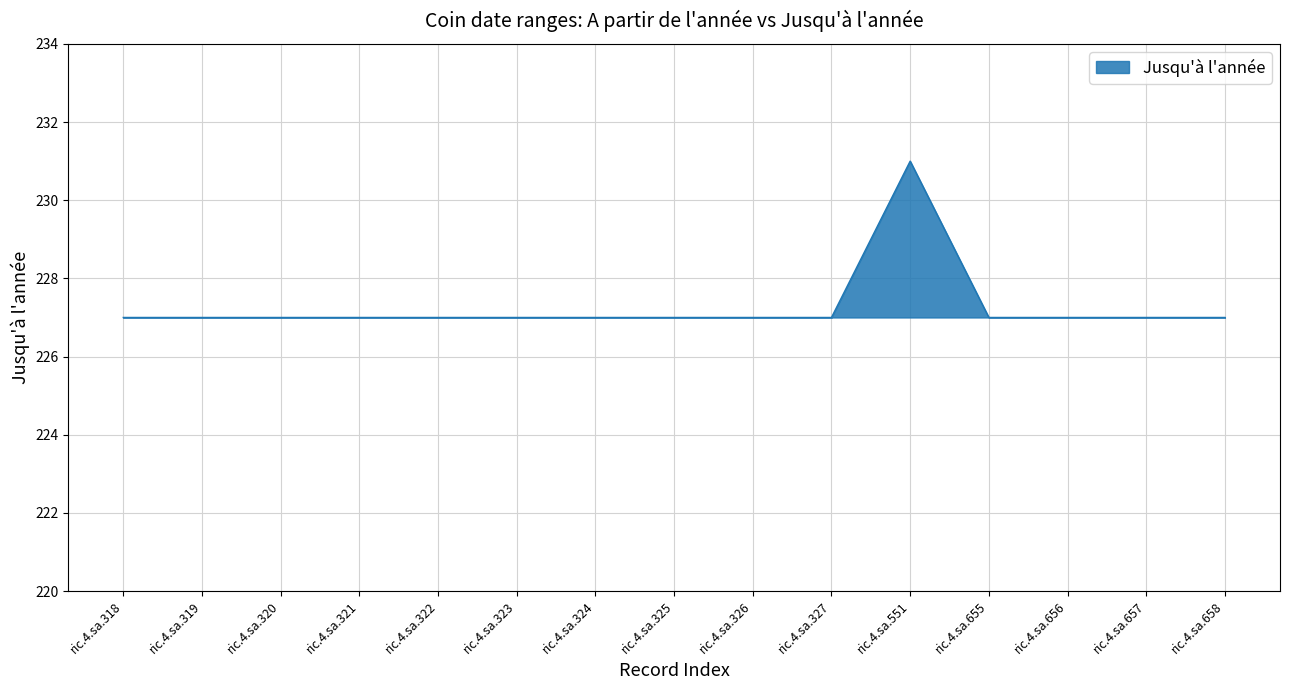

Approximately how many times larger is the value at ric.4.sa.318 compared to ric.4.sa.551?

1.0